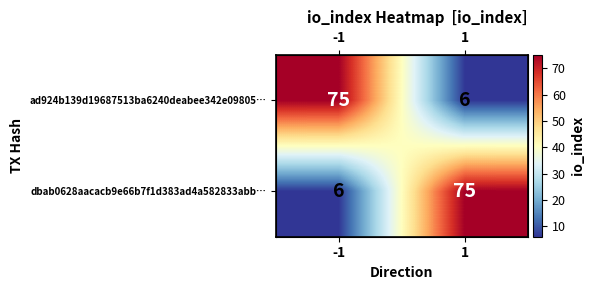

Which category has the lowest value in the ad924b139d19687513ba6240deabee342e09805… series?

1